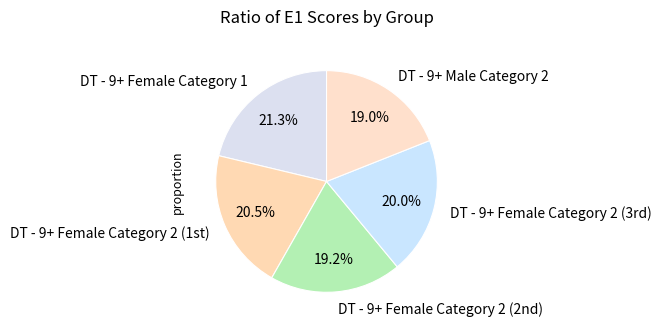

Count the number of slices in the pie.

5